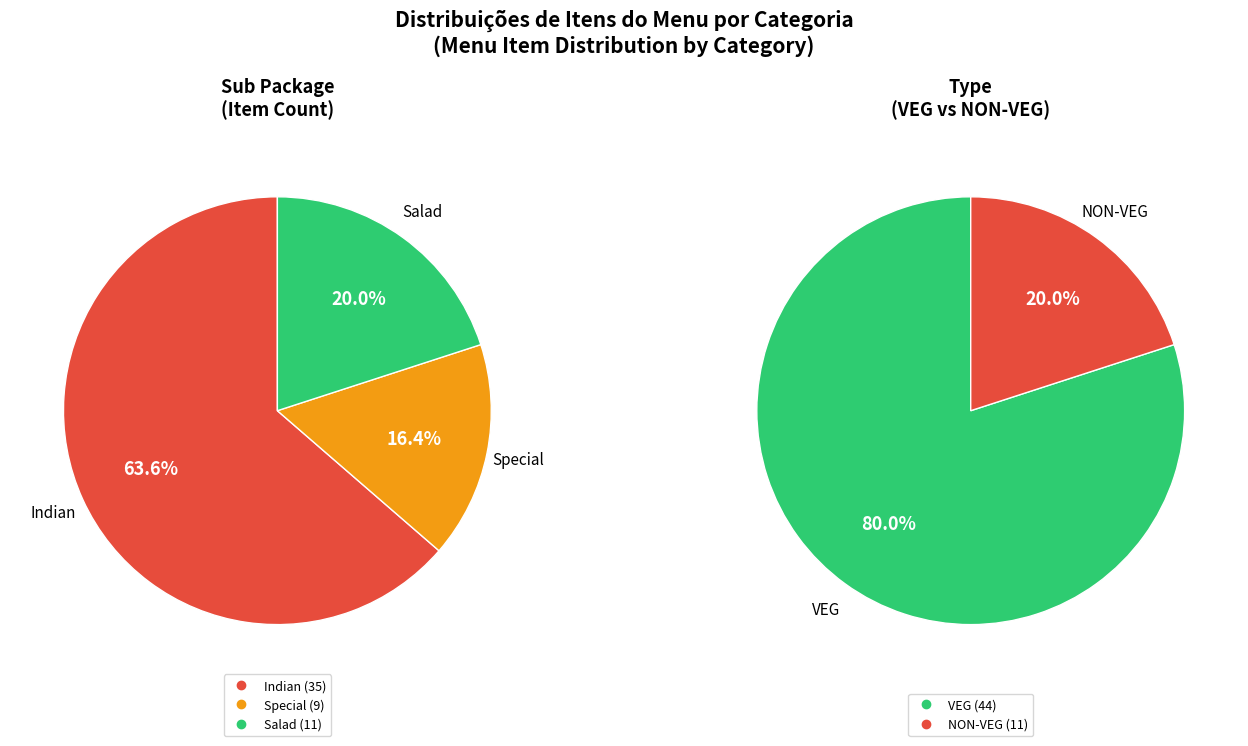

Is there any slice that represents more than half of the pie?

Yes